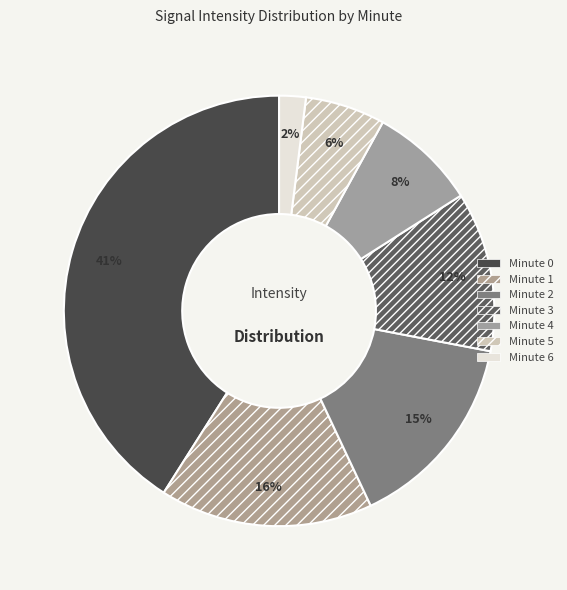

To the nearest percent, what is the difference between the largest and smallest slice percentages?

39%